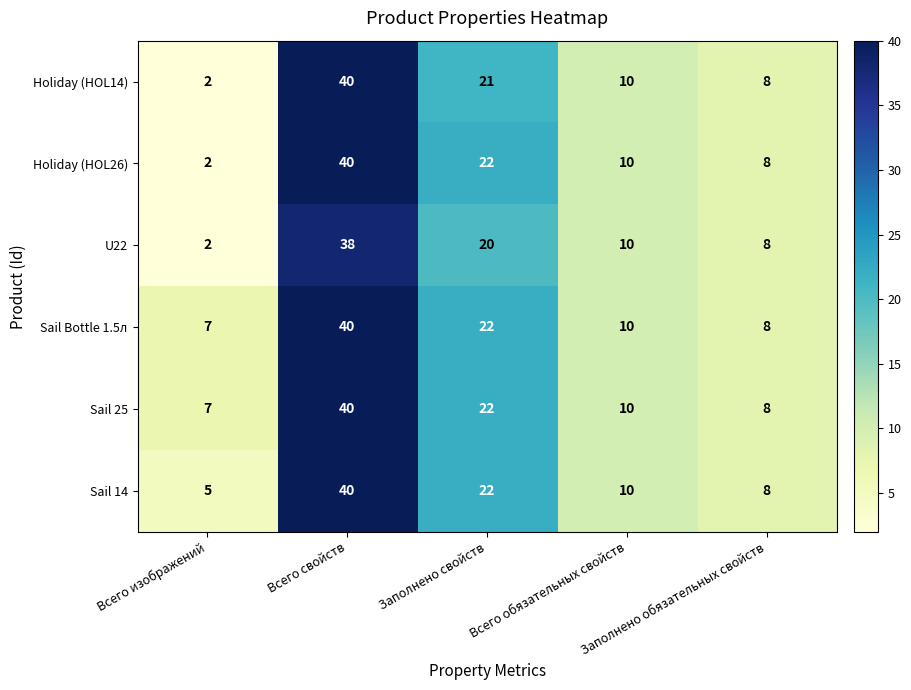

What is the difference between the second highest and second lowest values in the Sail 14 series?

14